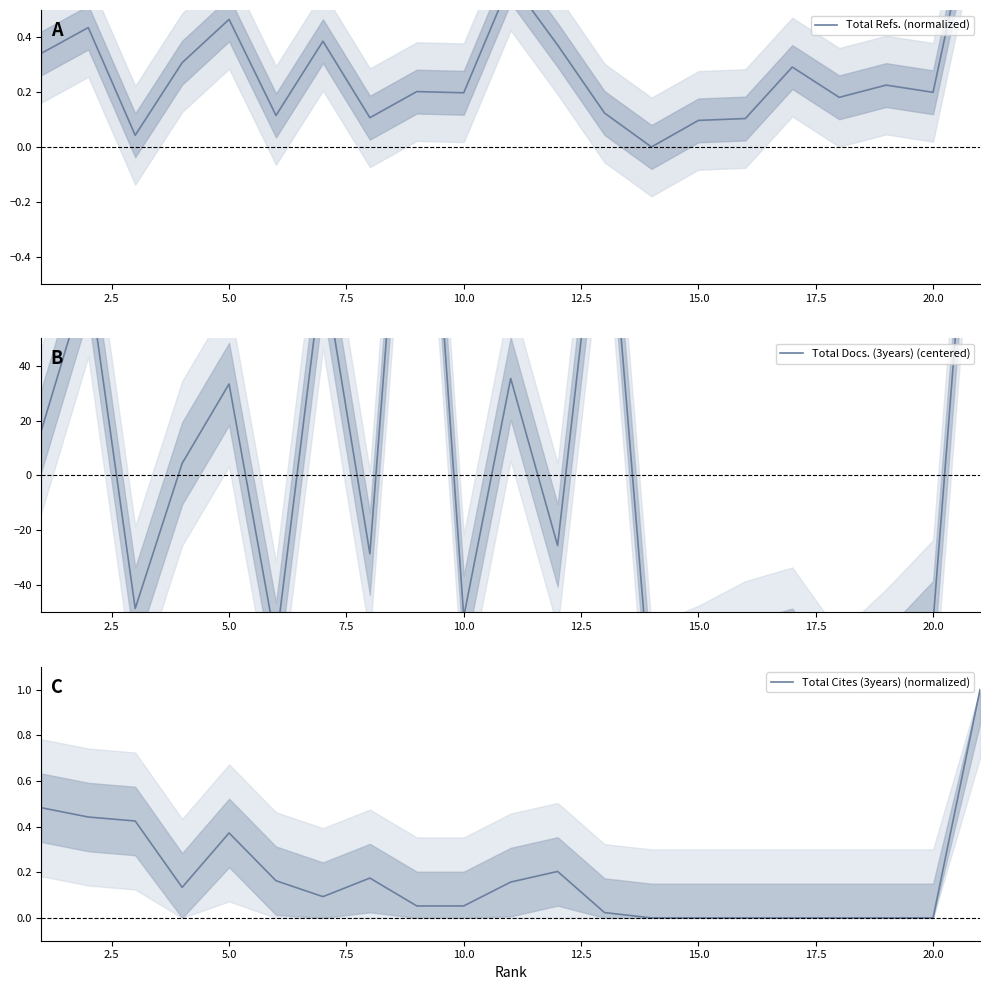

How many intersections are there between Total Docs. (3years) (centered) and Total Refs. (normalized)?

12